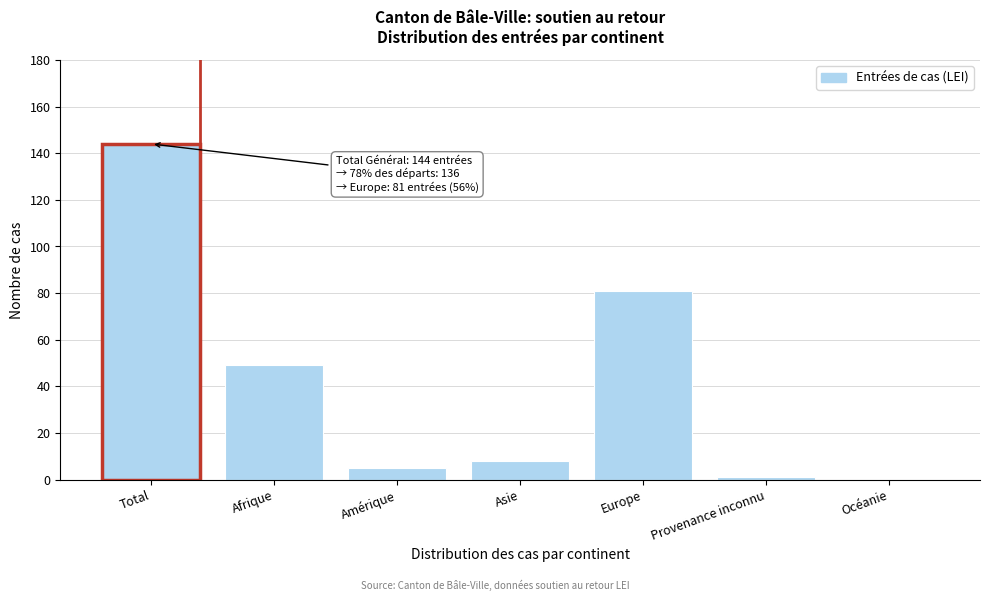

Reading left to right, transcribe all the data shown in this chart.

Total=144	Afrique=49	Amérique=5	Asie=8	Europe=81	Provenance inconnu=1	Océanie=0